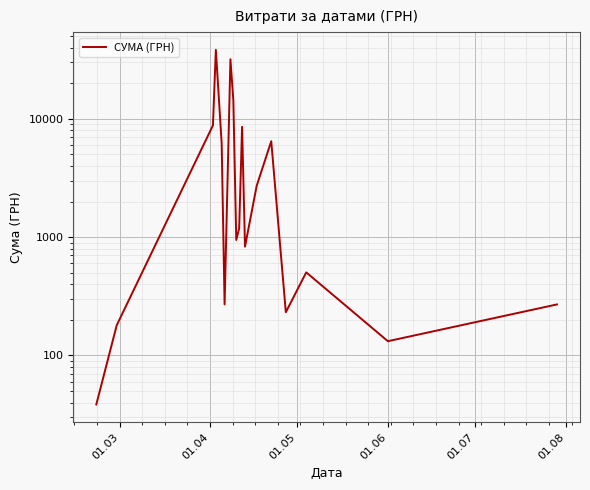

What is the average value?

6768.9